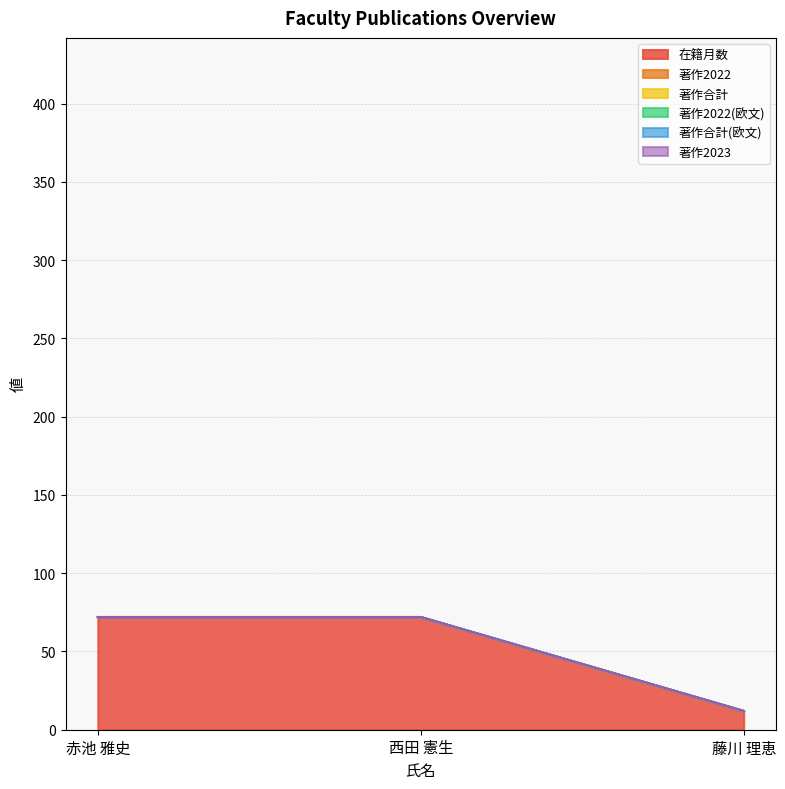

Reading right to left, what are all the values shown in this chart?

在籍月数: 12	72	72
著作2022: 0	0	0
著作合計: 0	0	0
著作2022(欧文): 0	0	0
著作合計(欧文): 0	0	0
著作2023: 0	0	0